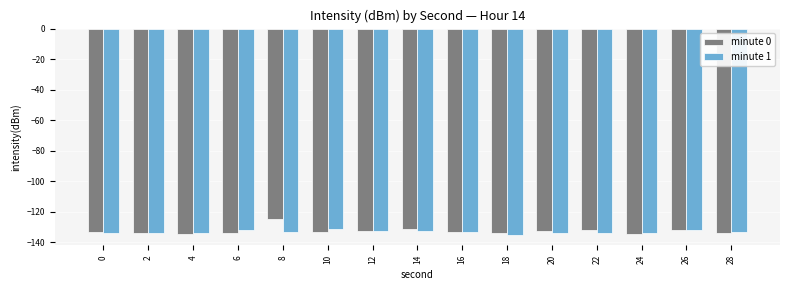

What is the value of the minute 0 bar at the 3rd from the left?

-134.6